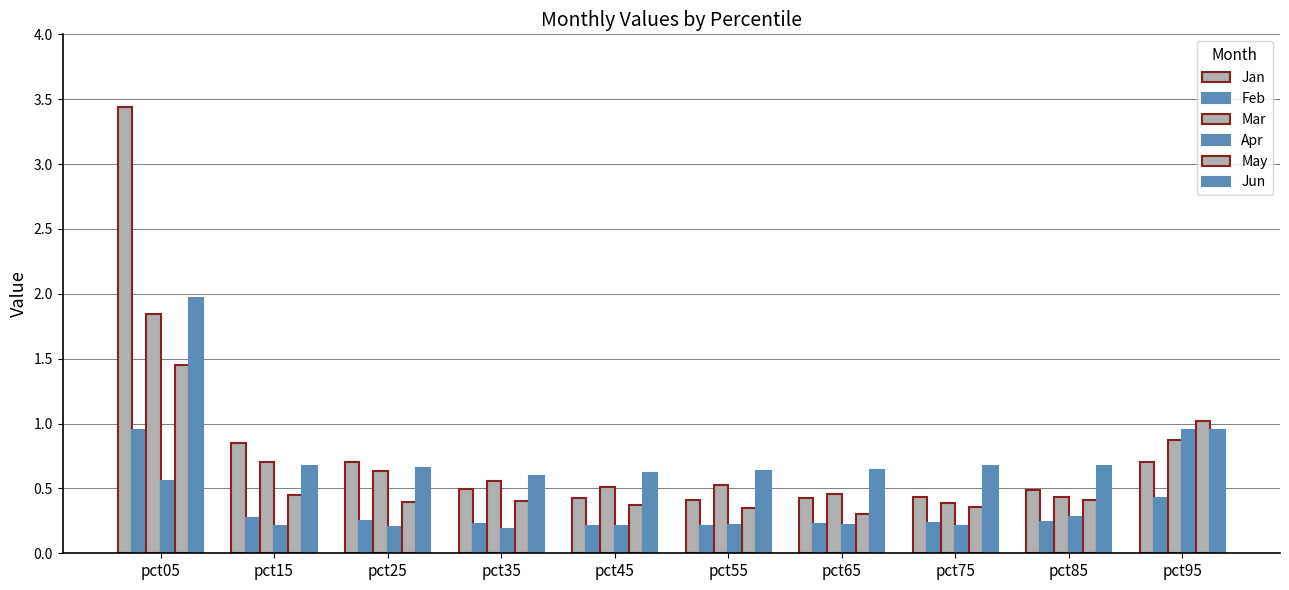

What is the maximum value for Mar?

1.8